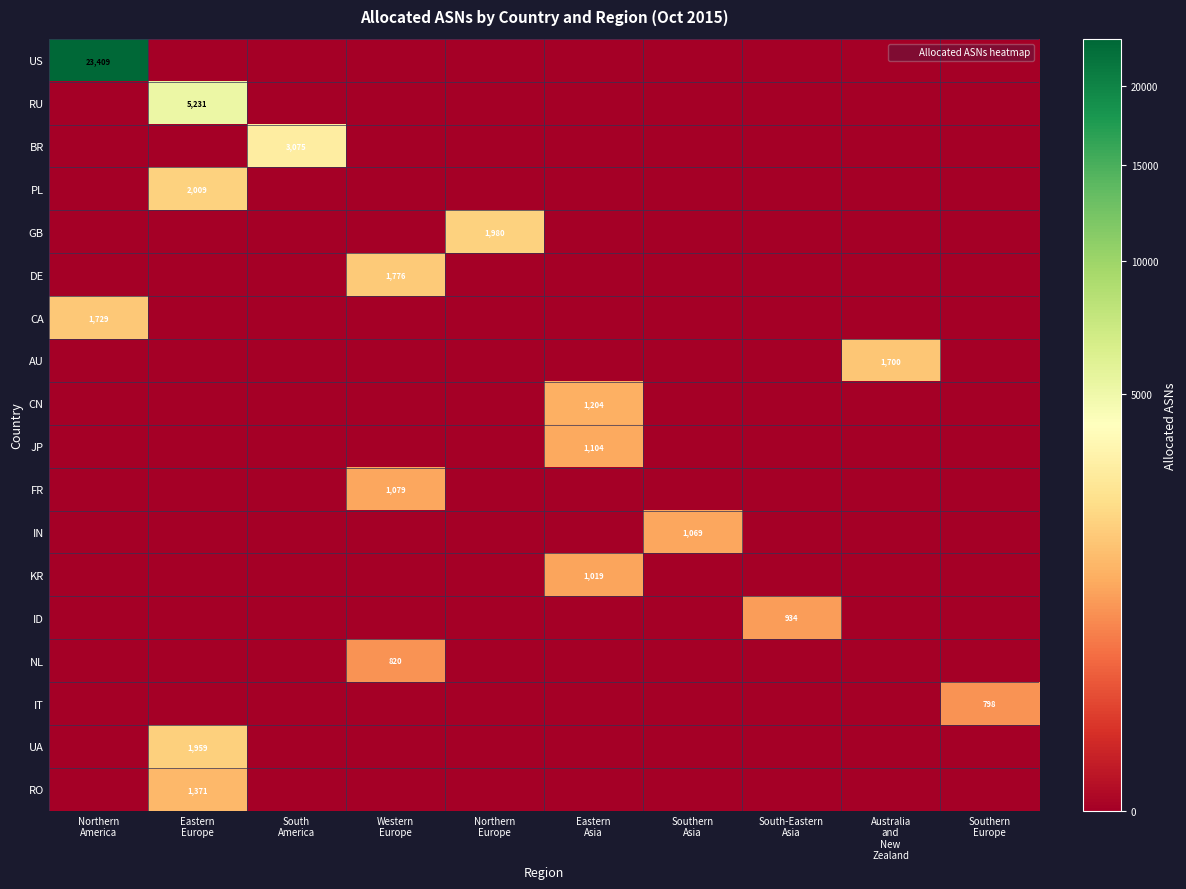

What is the spread (max minus min) of values at South
America?

3075